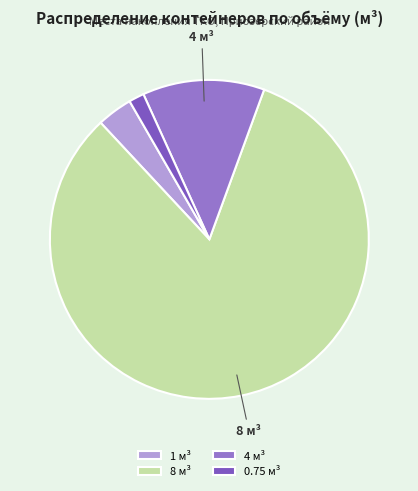

Which category has the biggest portion of the pie?

8 м³